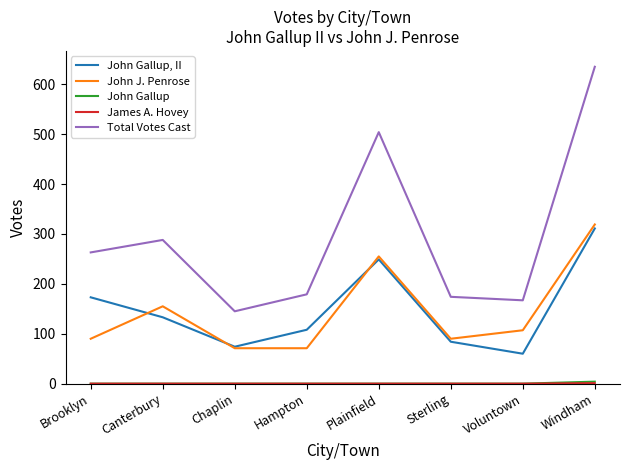

At which label is John J. Penrose closest to 195?

Canterbury